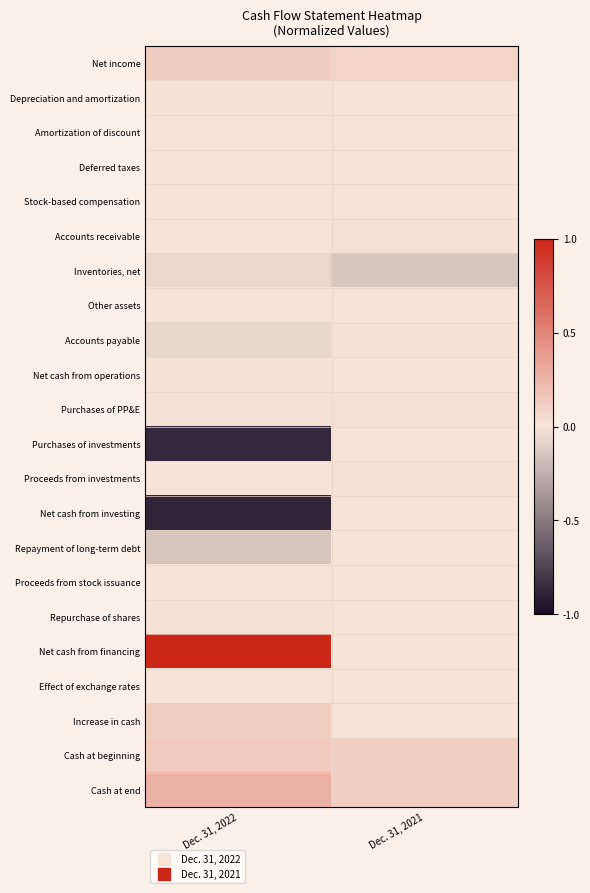

Between Dec. 31, 2021 and Dec. 31, 2022, which is larger?

Dec. 31, 2022